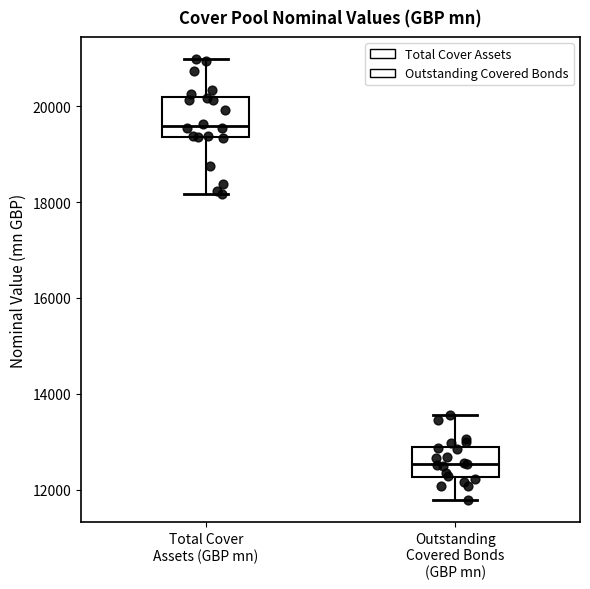

Reading left to right, read every box against the y-axis: the position of its median line, the range the box covers, and the ends of its whiskers. The values are not printed on the chart, so give them approximately, as read against the axis.

Total Cover Assets (GBP mn): median 19600, box 19400 to 20200, whiskers 18200 to 21000
Outstanding Covered Bonds (GBP mn): median 12600, box 12200 to 12800, whiskers 11800 to 13600